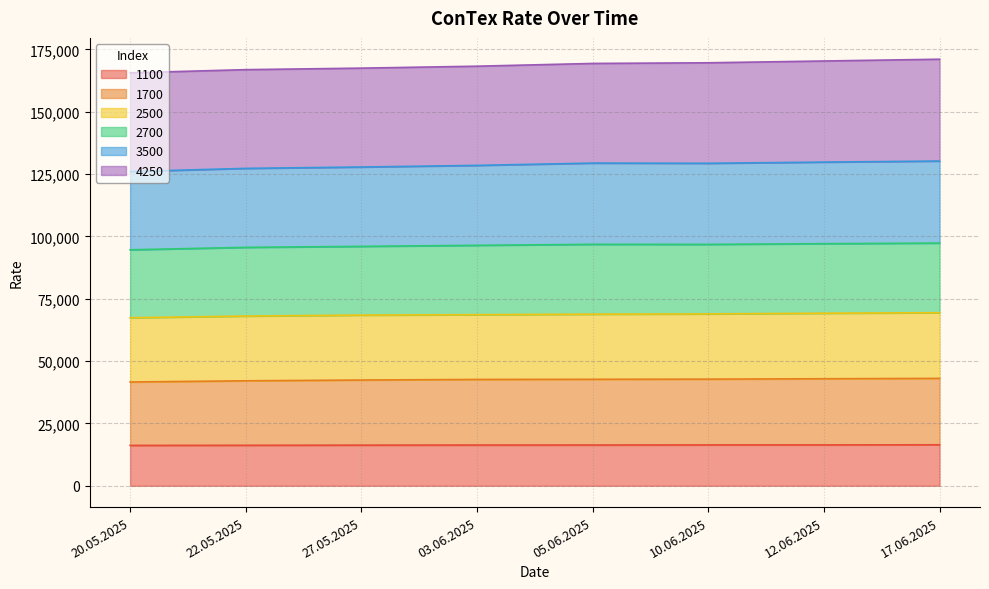

Where is 1700 nearest to the value 42330?

27.05.2025